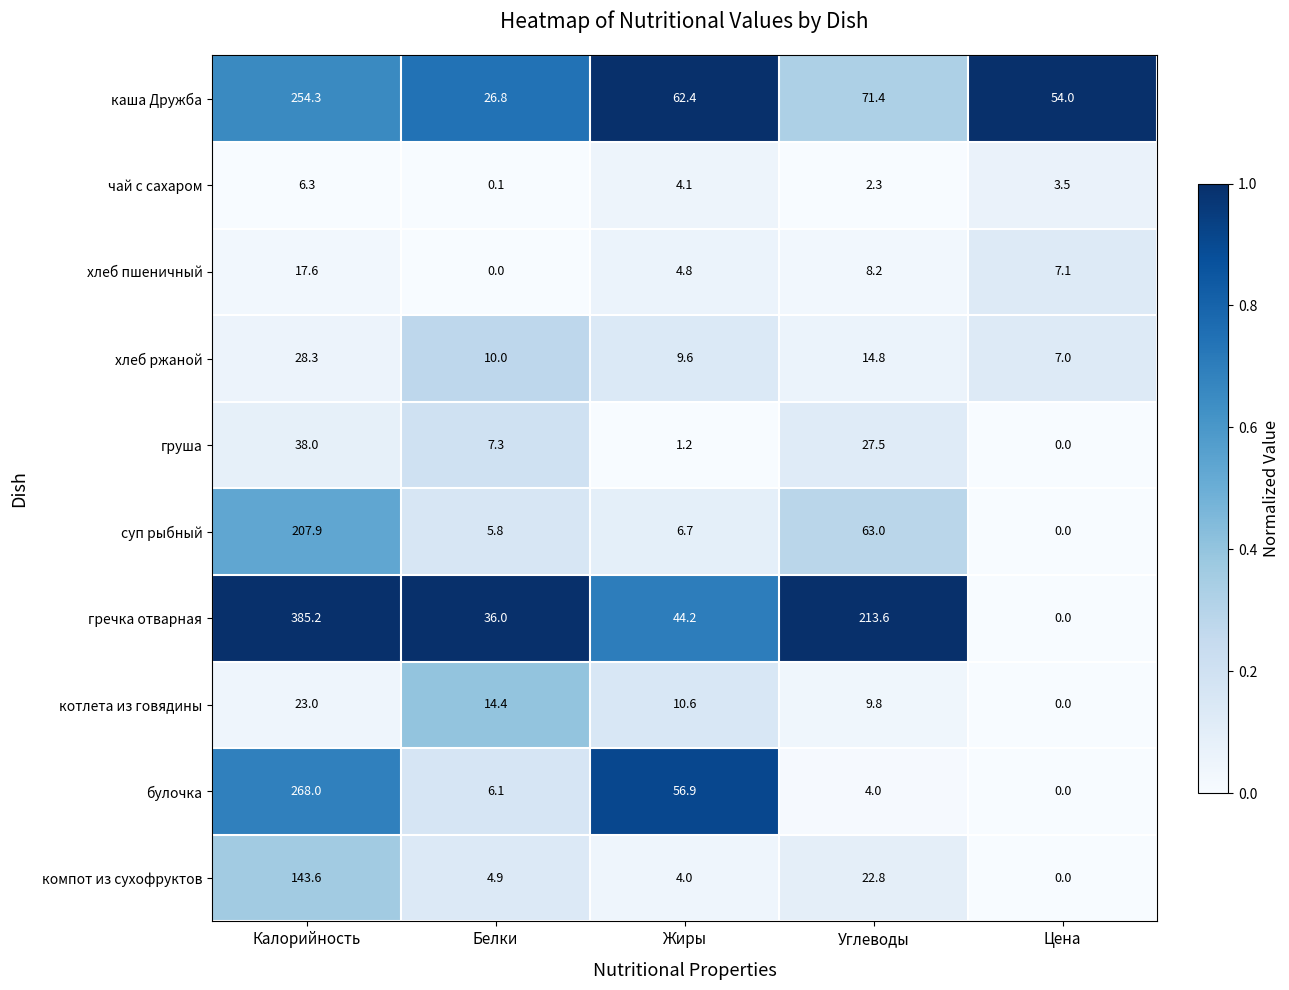

Is it true that груша equals 13.1 at Белки?

False